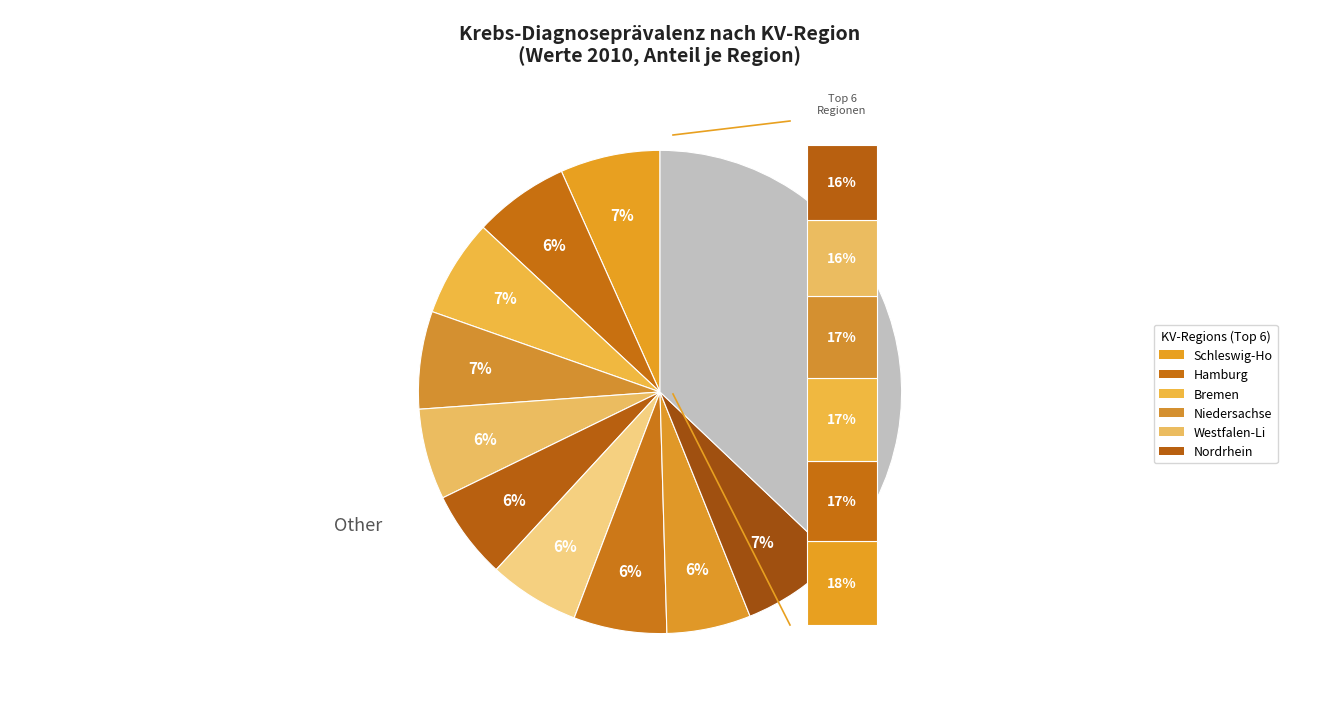

To the nearest percent, what portion does Bremen represent?

7%